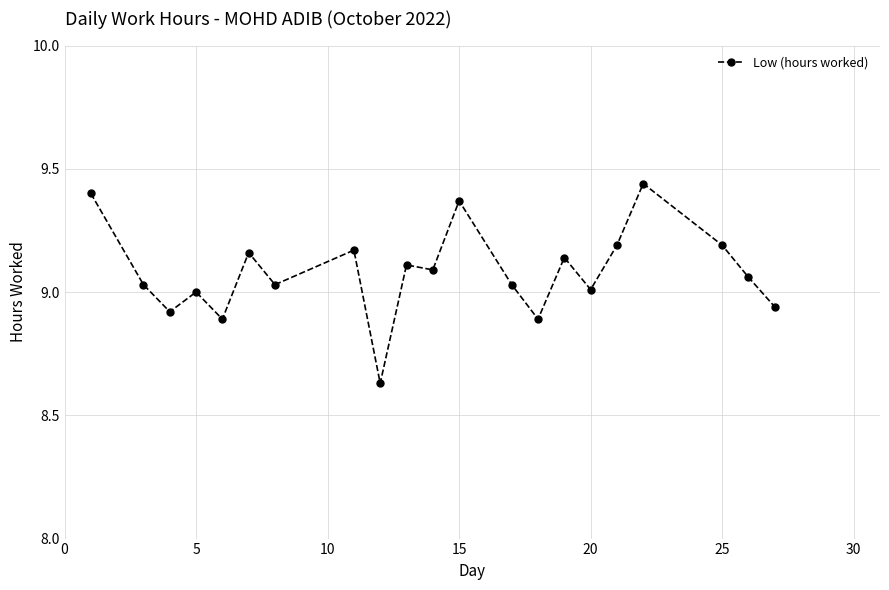

True or false: there are more than 2 points higher than both neighbors.

True